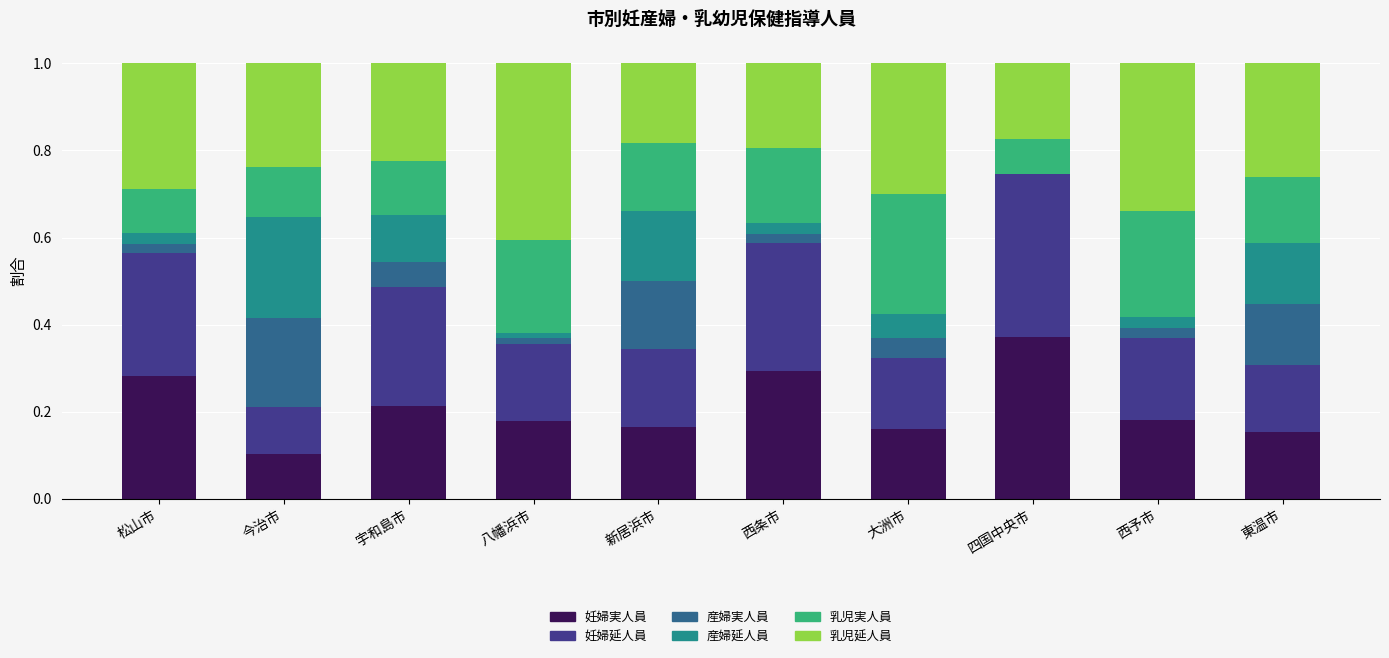

What is the total value across all series at 宇和島市?

1.0